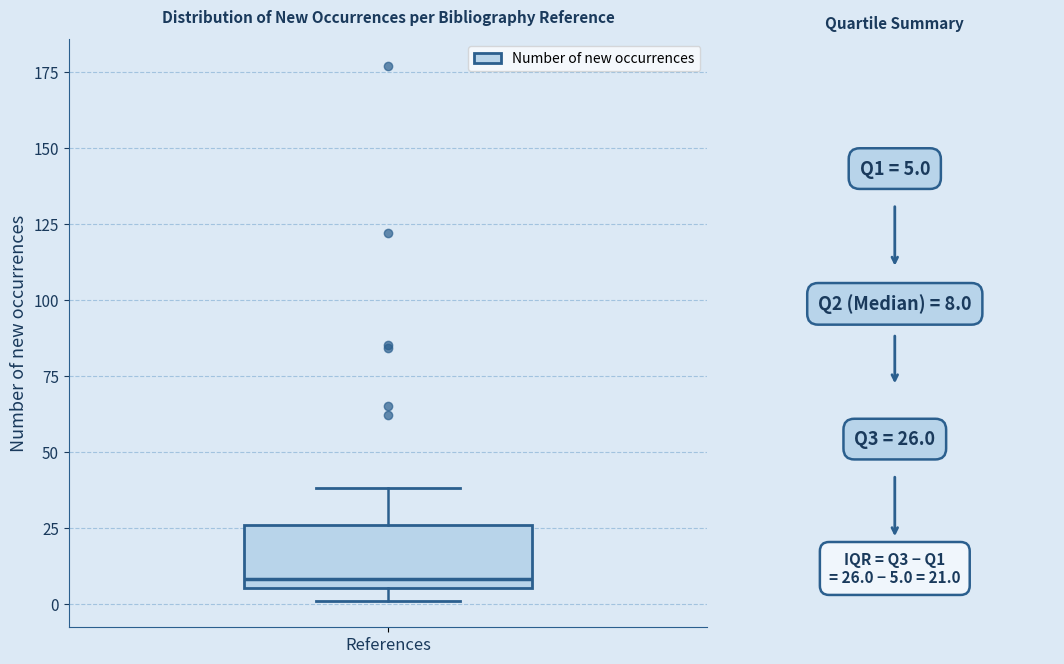

Read this box plot against the y-axis: the position of the median line, the range covered by the box, and the ends of both whiskers. The values are not printed on the chart, so give them approximately, as read against the axis.

median 10, box 5 to 25, whiskers 0 to 40